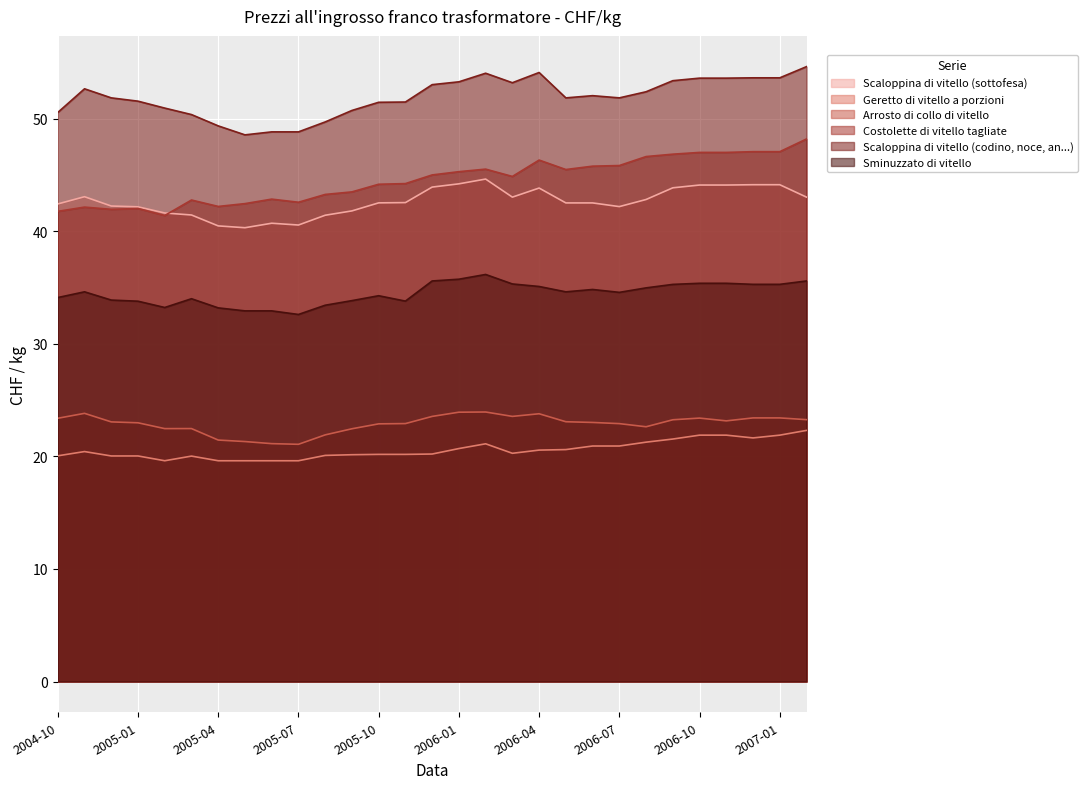

Which series has the widest spread of values?

Costolette di vitello tagliate